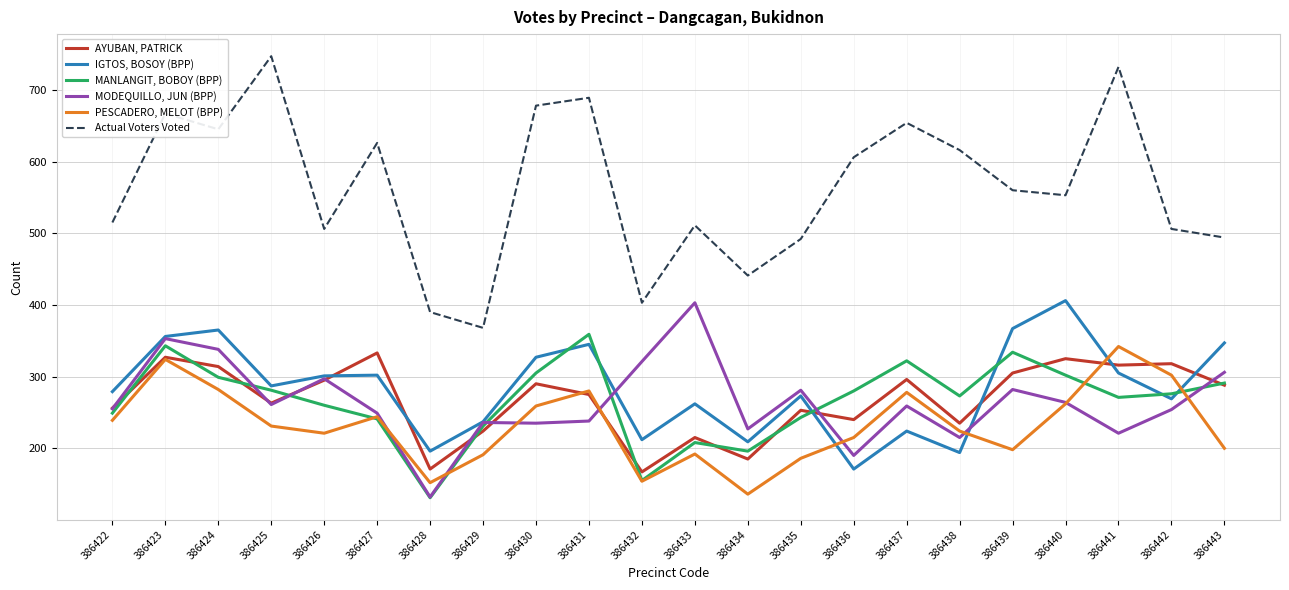

What is the highest value of the AYUBAN, PATRICK series?

333